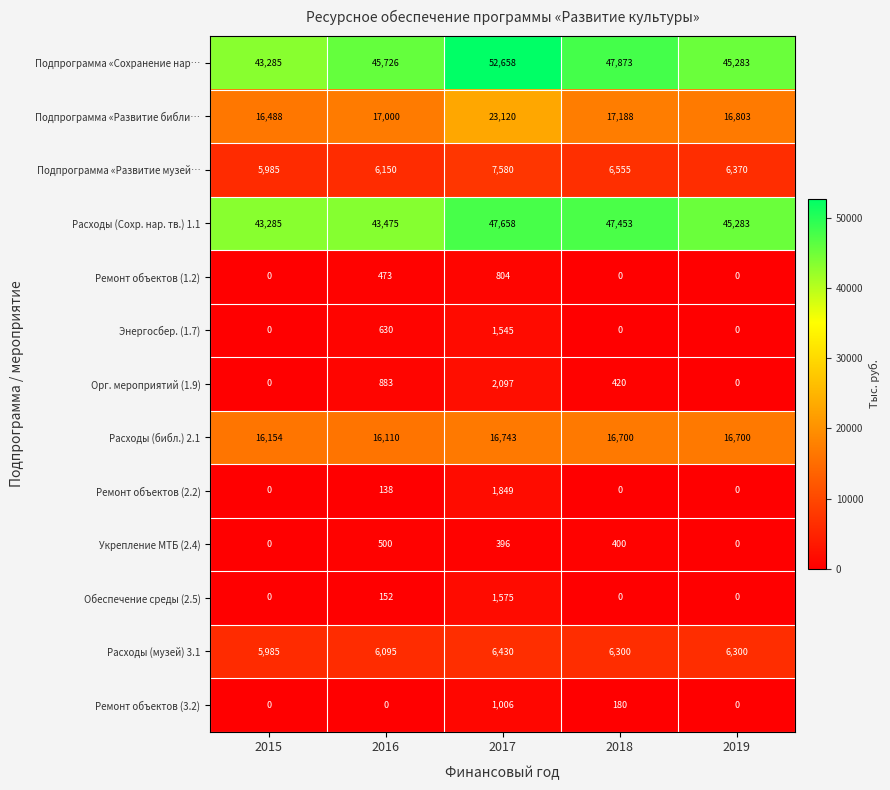

Count the number of data series in this chart.

13